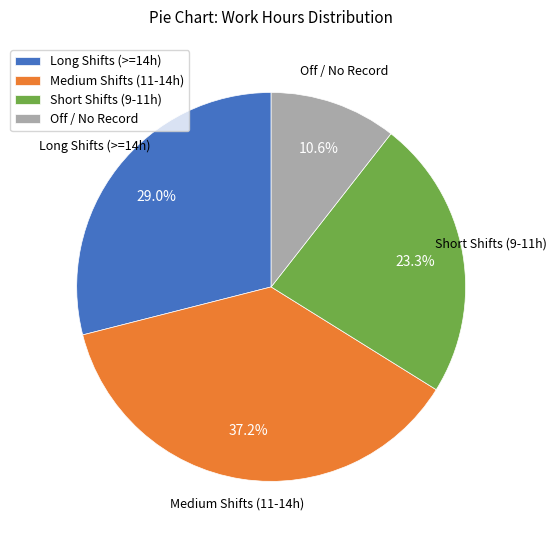

Which slice is the smallest?

Off / No Record